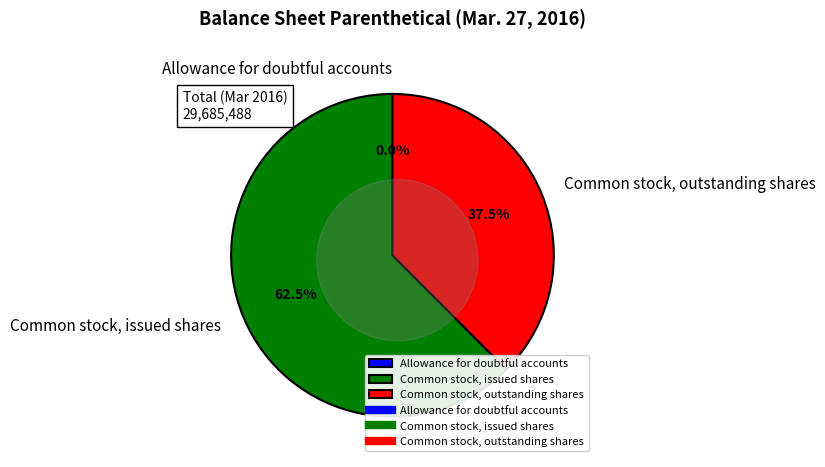

To the nearest percent, what is the combined percentage of Allowance for doubtful accounts and Common stock, outstanding shares?

38%